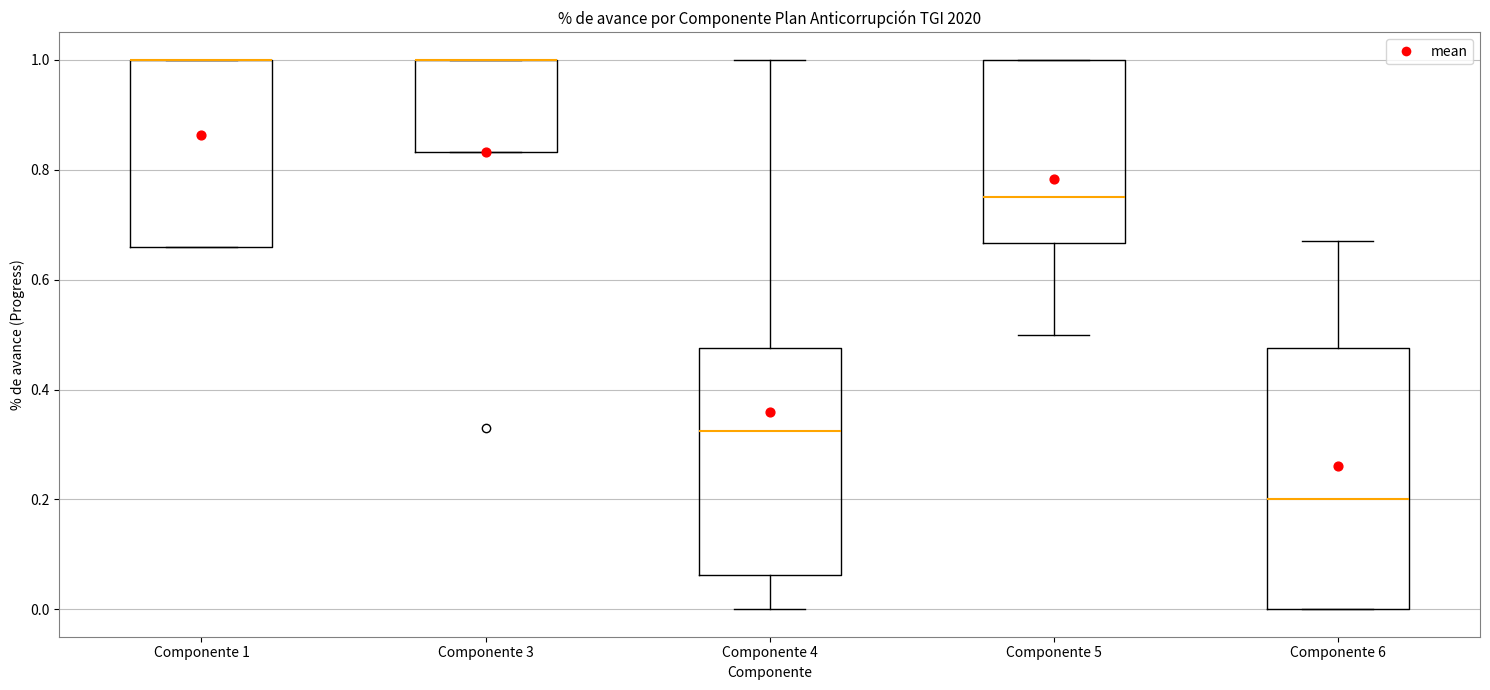

Where is the upper edge of the box for Componente 3 on the y-axis? The values are not printed on the chart, so give them approximately, as read against the axis.

1.00